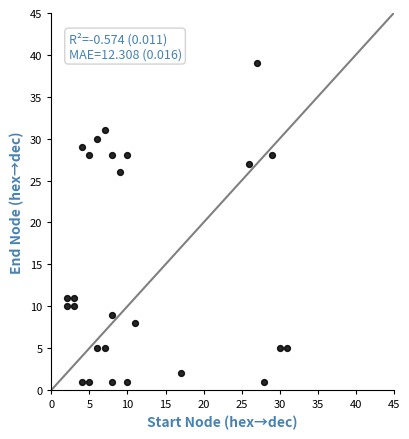

What Y value in the scatter plot is closest to 20?

26